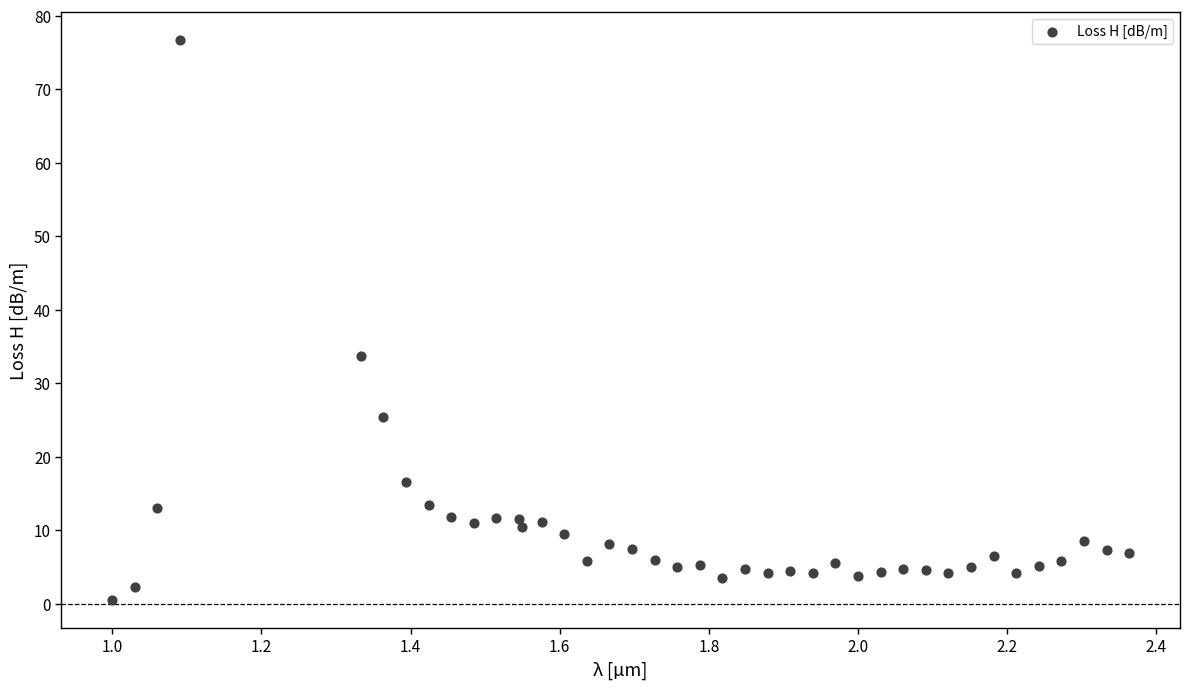

What Y value in the scatter plot is closest to 38?

33.7